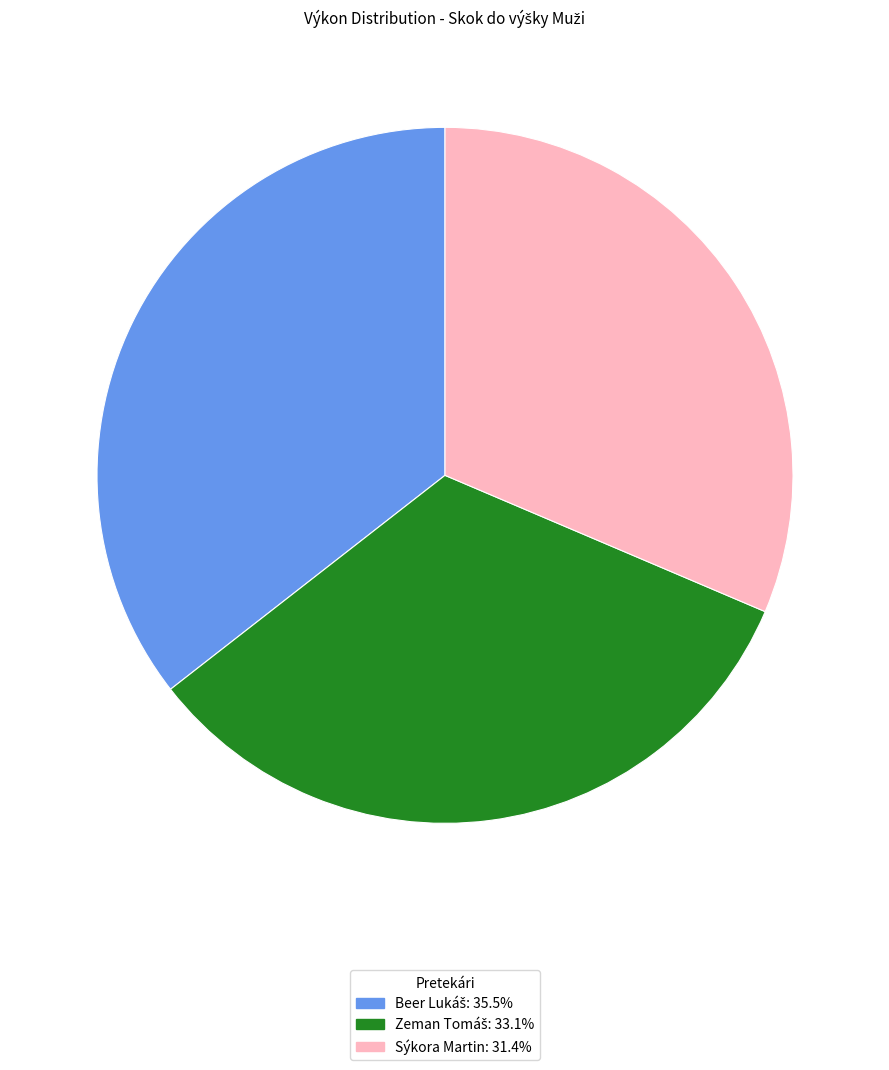

How many slices are in this pie chart?

3